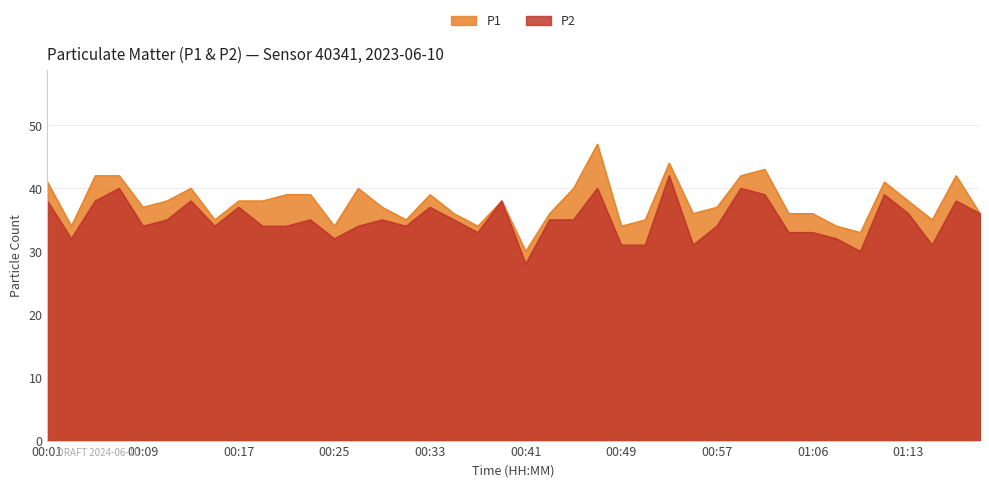

What is the label of the 14th point from the left?

00:27